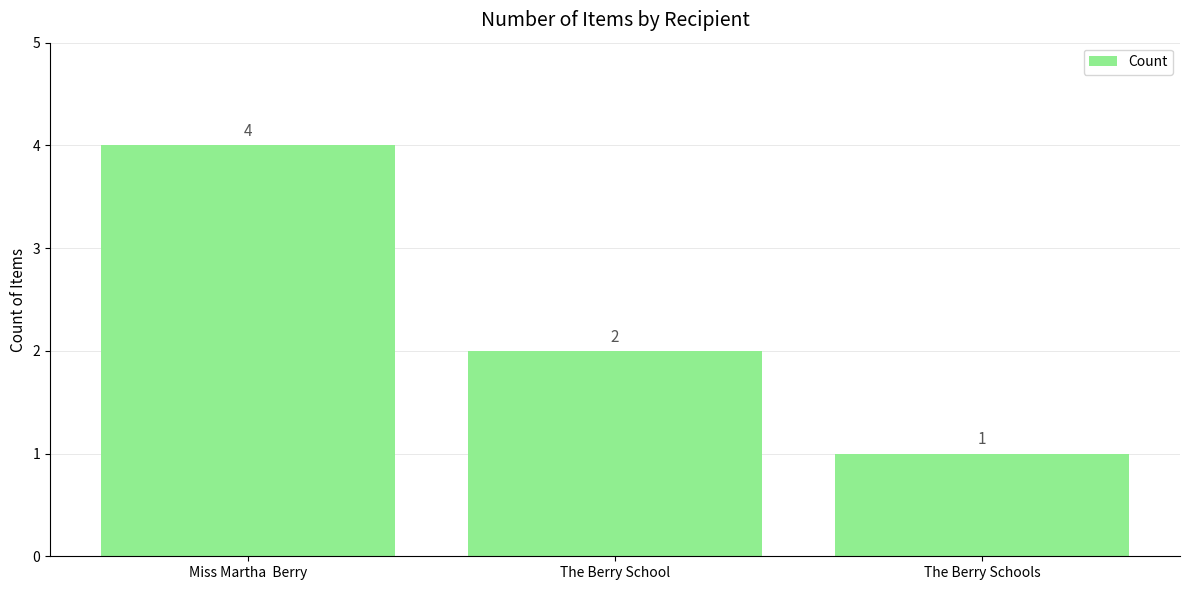

What is the difference between the values at The Berry Schools and The Berry School?

1